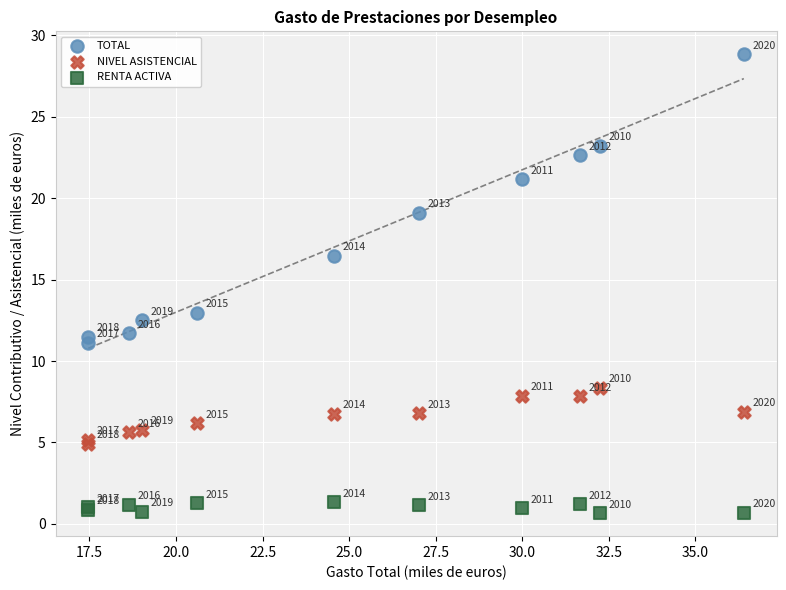

Which series reaches the minimum Y coordinate?

RENTA ACTIVA